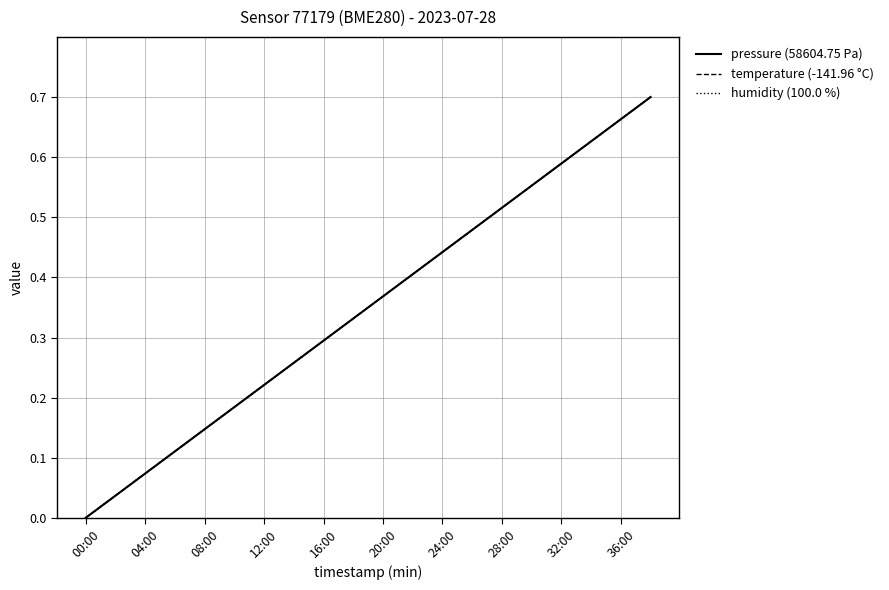

True or false: temperature (-141.96 °C) and humidity (100.0 %) cross at least once.

True